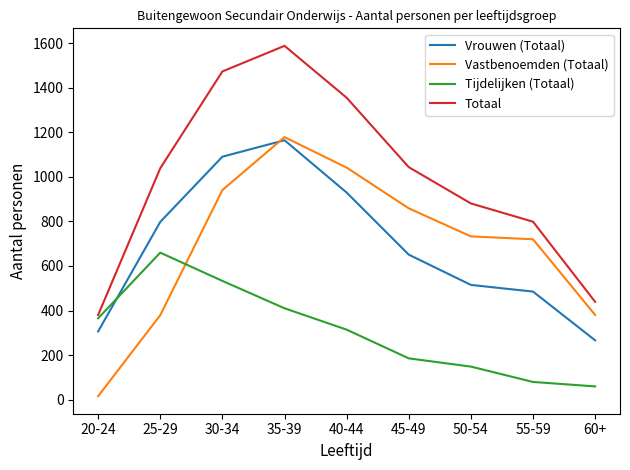

Which series has the largest total across all categories?

Totaal